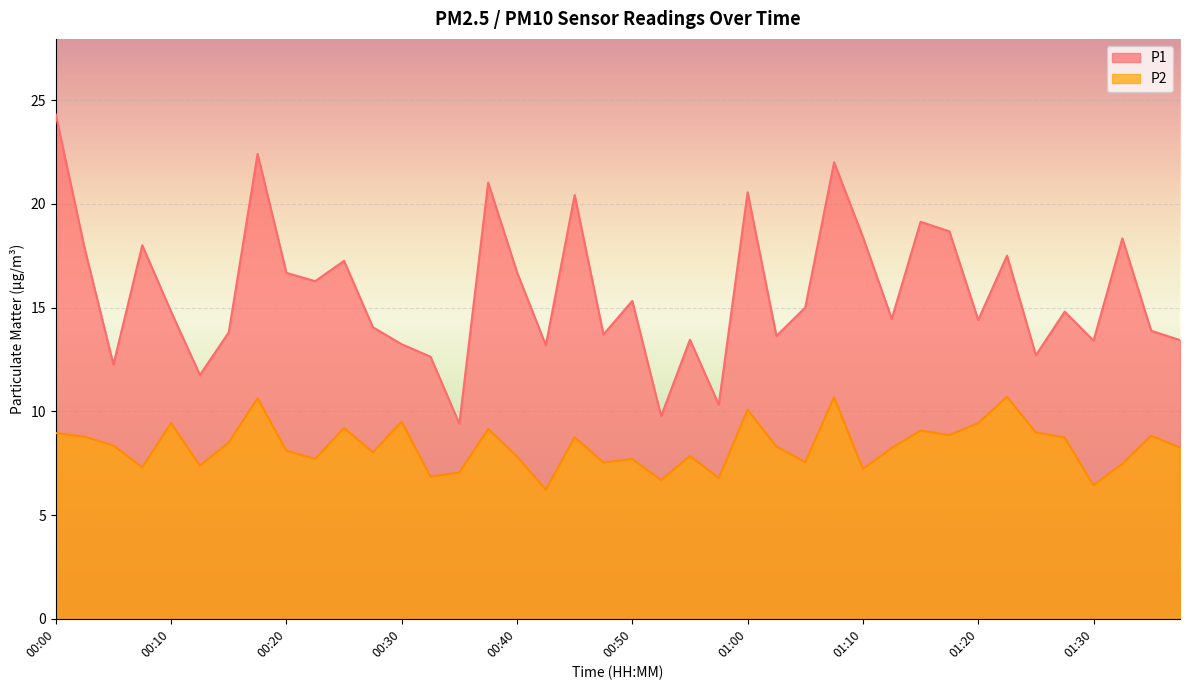

Reading right to left, extract all data points from this chart.

P1: 01:37=13.4	01:35=13.9	01:32=18.3	01:30=13.4	01:27=14.8	01:25=12.7	01:22=17.5	01:20=14.4	01:17=18.7	01:15=19.1	01:12=14.4	01:10=18.4	01:07=22.0	01:05=15.0	01:02=13.6	01:00=20.6	00:57=10.3	00:55=13.4	00:52=9.8	00:50=15.3	00:47=13.7	00:45=20.4	00:42=13.2	00:40=16.7	00:37=21.0	00:35=9.4	00:32=12.6	00:30=13.2	00:27=14.1	00:25=17.2	00:22=16.3	00:20=16.7	00:17=22.4	00:15=13.8	00:12=11.8	00:10=14.8	00:07=18.0	00:05=12.2	00:02=17.9	00:00=24.3
P2: 01:37=8.2	01:35=8.8	01:32=7.5	01:30=6.4	01:27=8.7	01:25=9.0	01:22=10.7	01:20=9.4	01:17=8.8	01:15=9.1	01:12=8.2	01:10=7.2	01:07=10.7	01:05=7.5	01:02=8.3	01:00=10.1	00:57=6.8	00:55=7.8	00:52=6.7	00:50=7.7	00:47=7.5	00:45=8.8	00:42=6.2	00:40=7.8	00:37=9.2	00:35=7.0	00:32=6.8	00:30=9.5	00:27=8.0	00:25=9.2	00:22=7.7	00:20=8.1	00:17=10.6	00:15=8.5	00:12=7.4	00:10=9.4	00:07=7.3	00:05=8.3	00:02=8.8	00:00=8.9